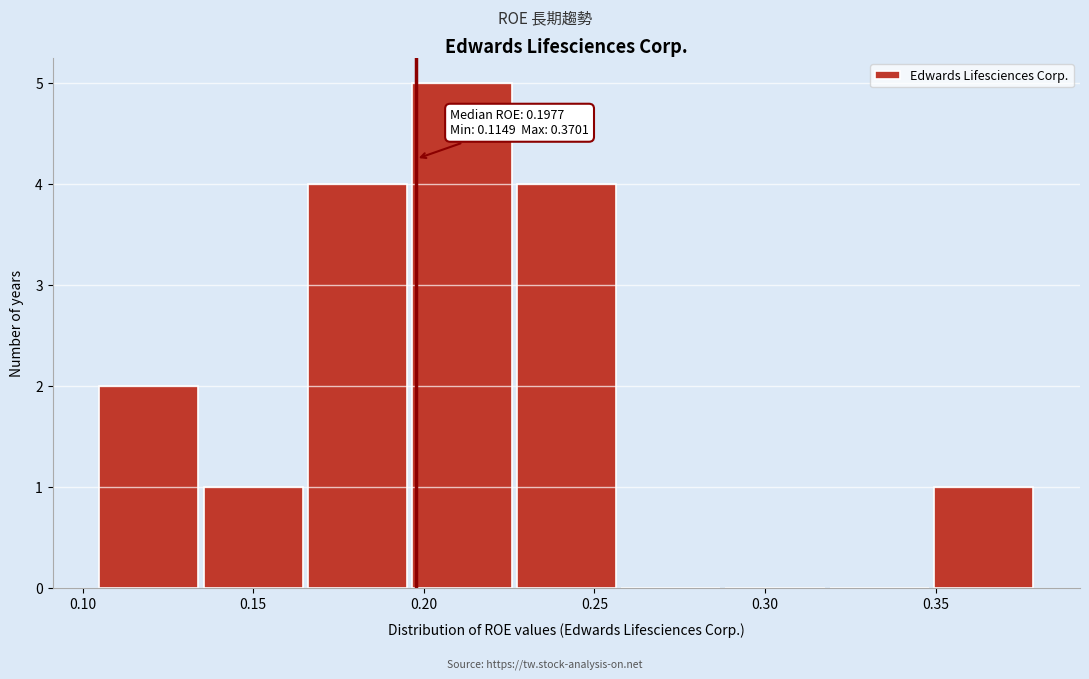

Which range on the x-axis has the tallest bar?

0.195 to 0.225